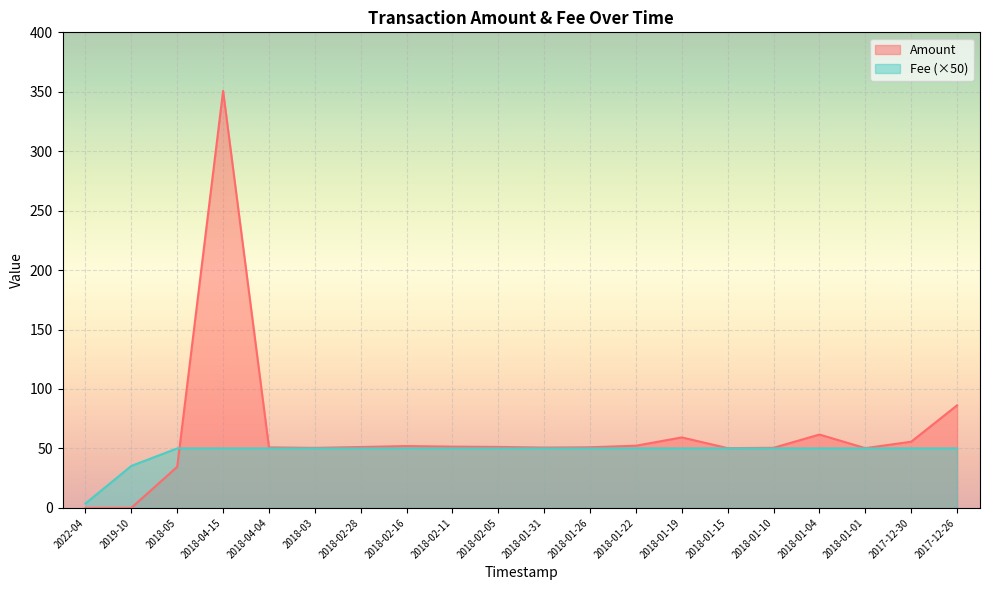

Read the Fee value at 2018-02-16.

50.0